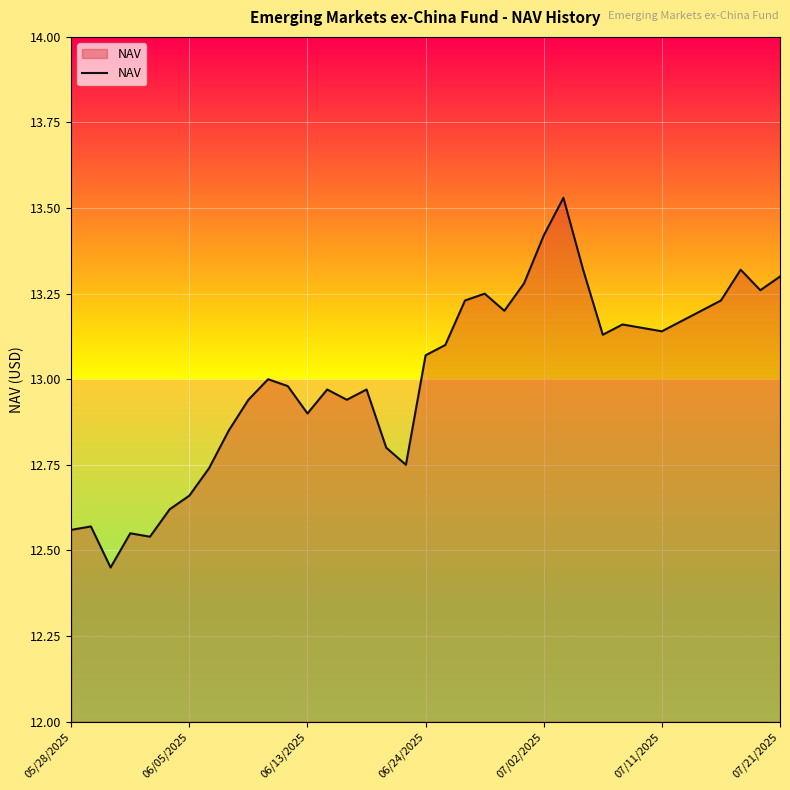

Is this an area chart (filled region under the line)?

Yes